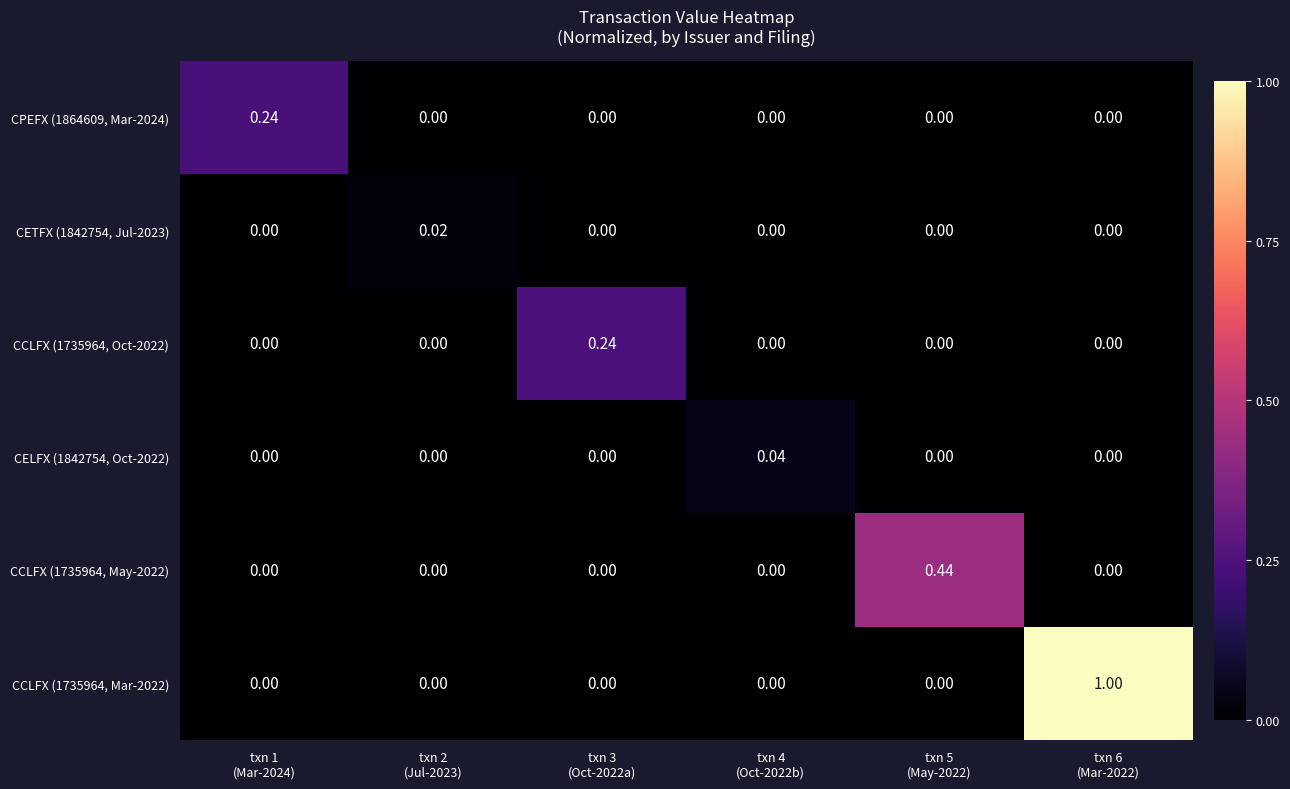

Which category has the highest value across all series?

txn 6
(Mar-2022)